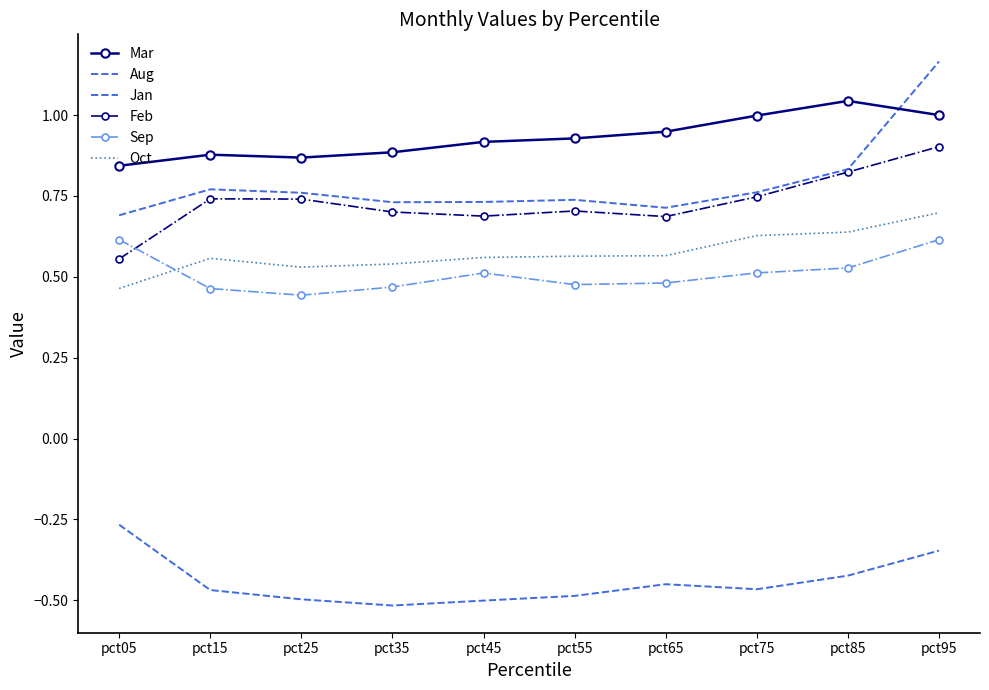

Reading right to left, what are all the values shown in this chart?

Mar: pct95=1.0	pct85=1.0	pct75=1.0	pct65=0.9	pct55=0.9	pct45=0.9	pct35=0.9	pct25=0.9	pct15=0.9	pct05=0.8
Aug: pct95=1.2	pct85=0.8	pct75=0.8	pct65=0.7	pct55=0.7	pct45=0.7	pct35=0.7	pct25=0.8	pct15=0.8	pct05=0.7
Jan: pct95=-0.3	pct85=-0.4	pct75=-0.5	pct65=-0.5	pct55=-0.5	pct45=-0.5	pct35=-0.5	pct25=-0.5	pct15=-0.5	pct05=-0.3
Feb: pct95=0.9	pct85=0.8	pct75=0.7	pct65=0.7	pct55=0.7	pct45=0.7	pct35=0.7	pct25=0.7	pct15=0.7	pct05=0.6
Sep: pct95=0.6	pct85=0.5	pct75=0.5	pct65=0.5	pct55=0.5	pct45=0.5	pct35=0.5	pct25=0.4	pct15=0.5	pct05=0.6
Oct: pct95=0.7	pct85=0.6	pct75=0.6	pct65=0.6	pct55=0.6	pct45=0.6	pct35=0.5	pct25=0.5	pct15=0.6	pct05=0.5